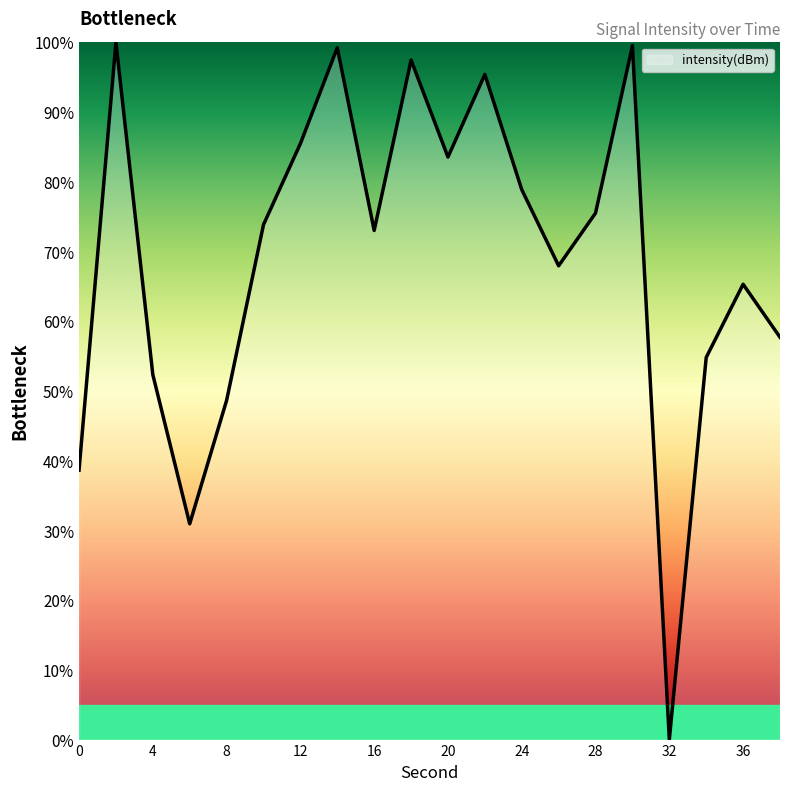

What is the maximum value shown in the chart?

100.0